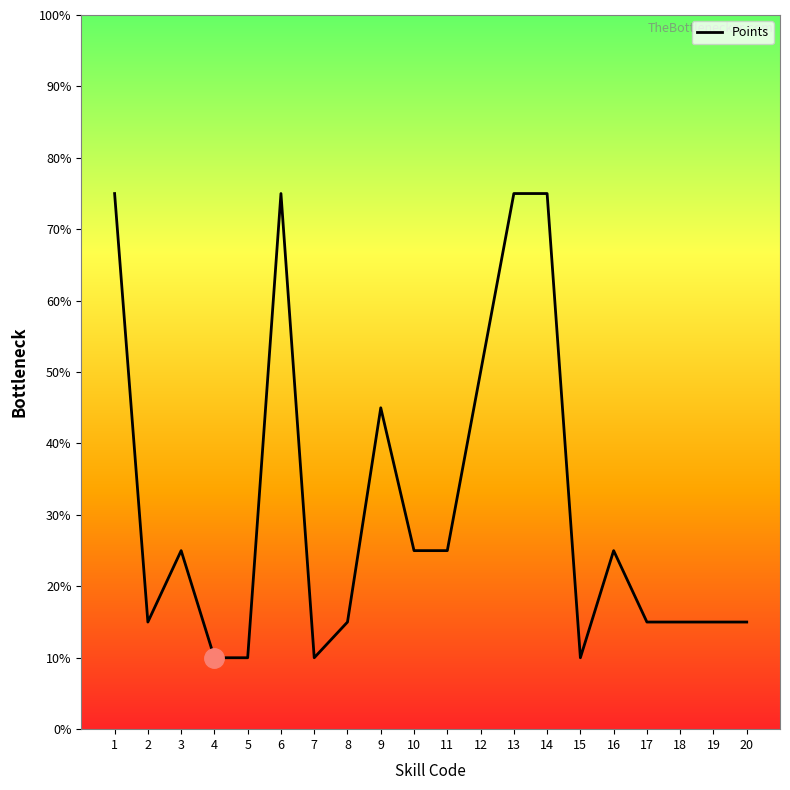

Does the chart display data point markers on the line(s)?

No